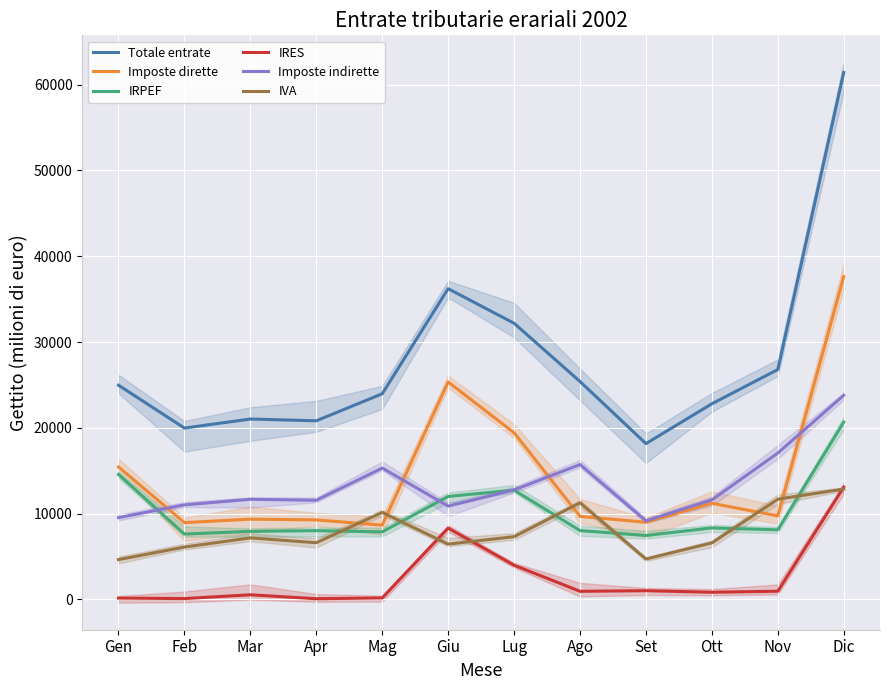

Rank the series by their maximum value, from lowest to highest.

IVA, IRES, IRPEF, Imposte indirette, Imposte dirette, Totale entrate